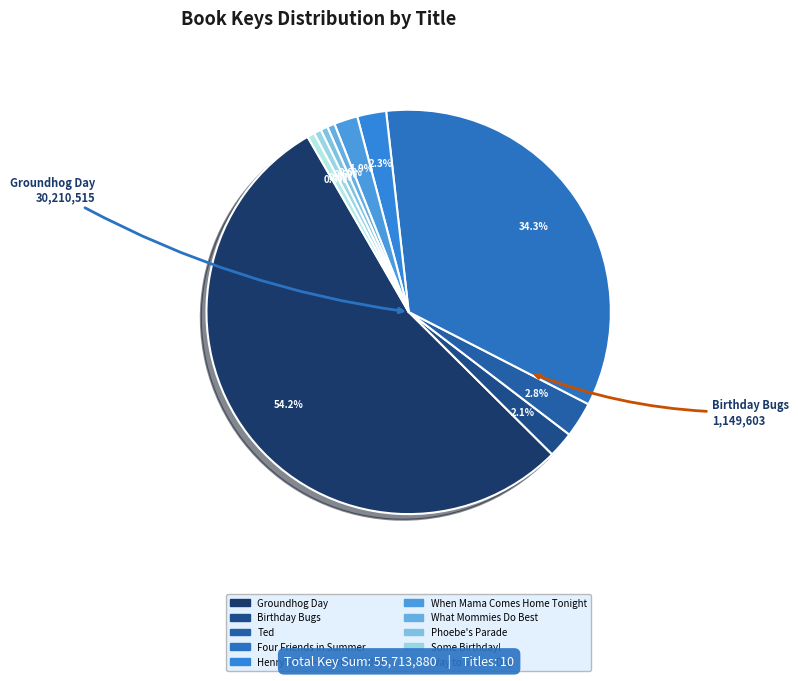

Is it true that Way to Start a Day is 1% of the pie?

True